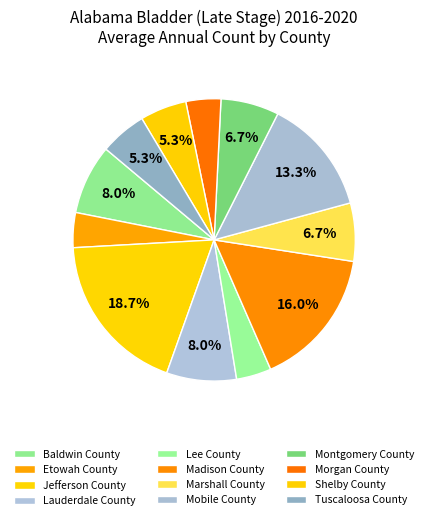

To the nearest percent, what portion does Marshall County represent?

7%